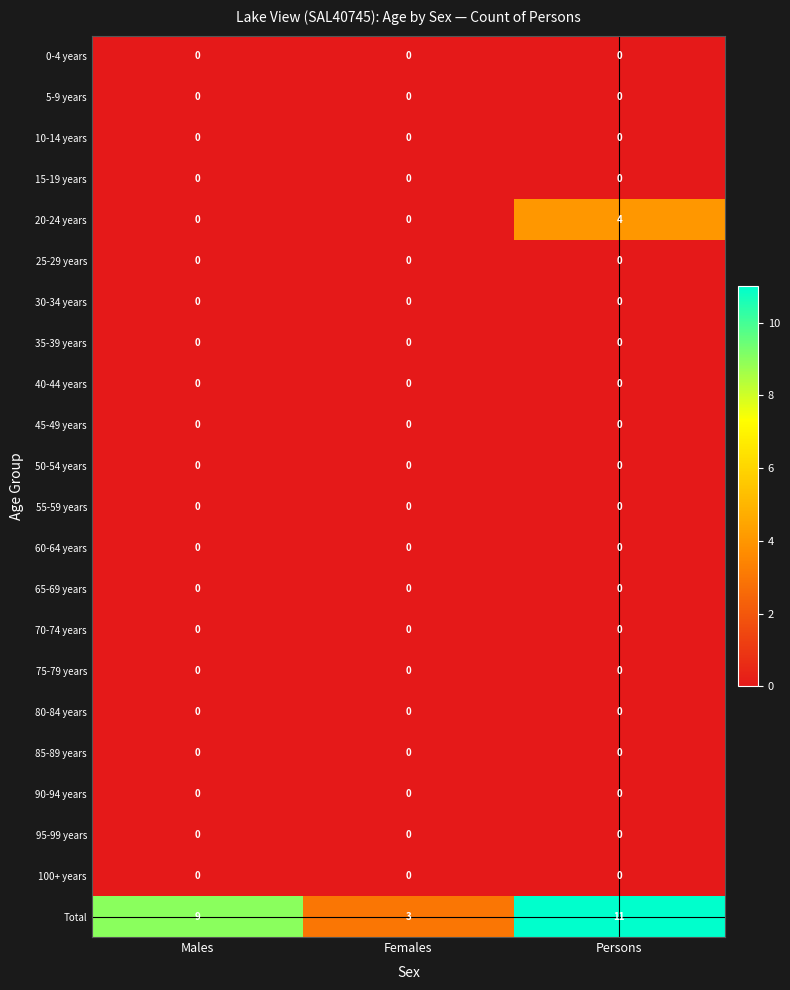

Which series has the widest spread of values?

Total